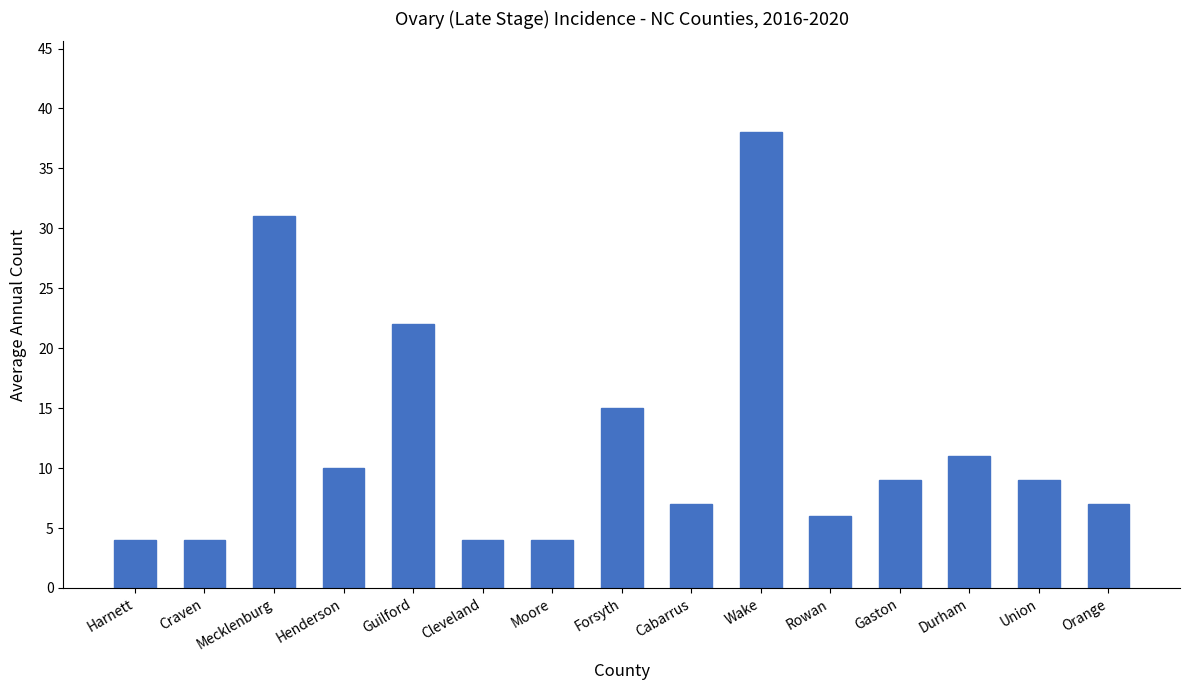

How many series are shown in this chart?

1